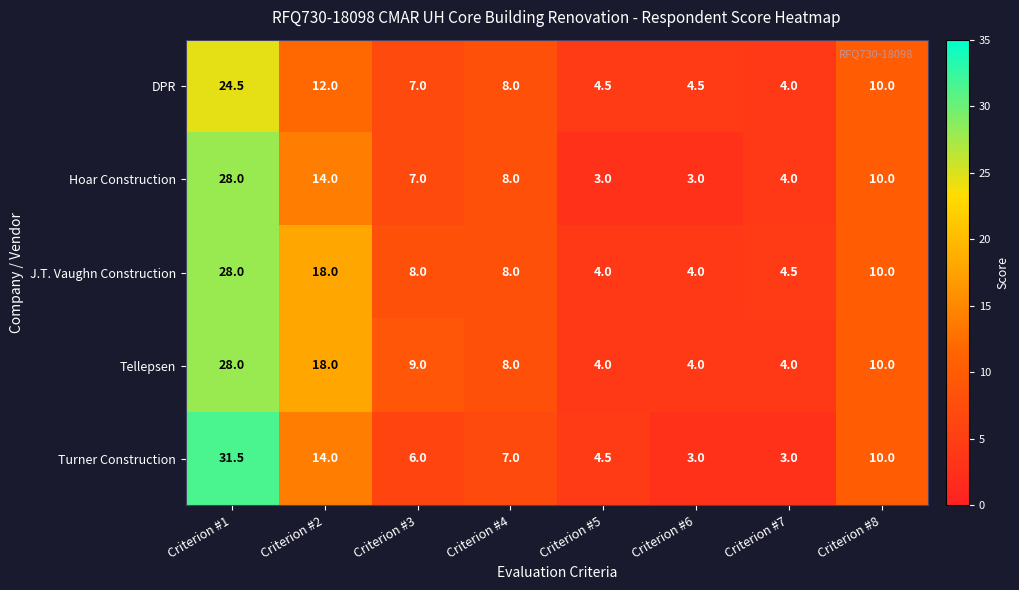

What is the maximum value shown in the chart?

31.5